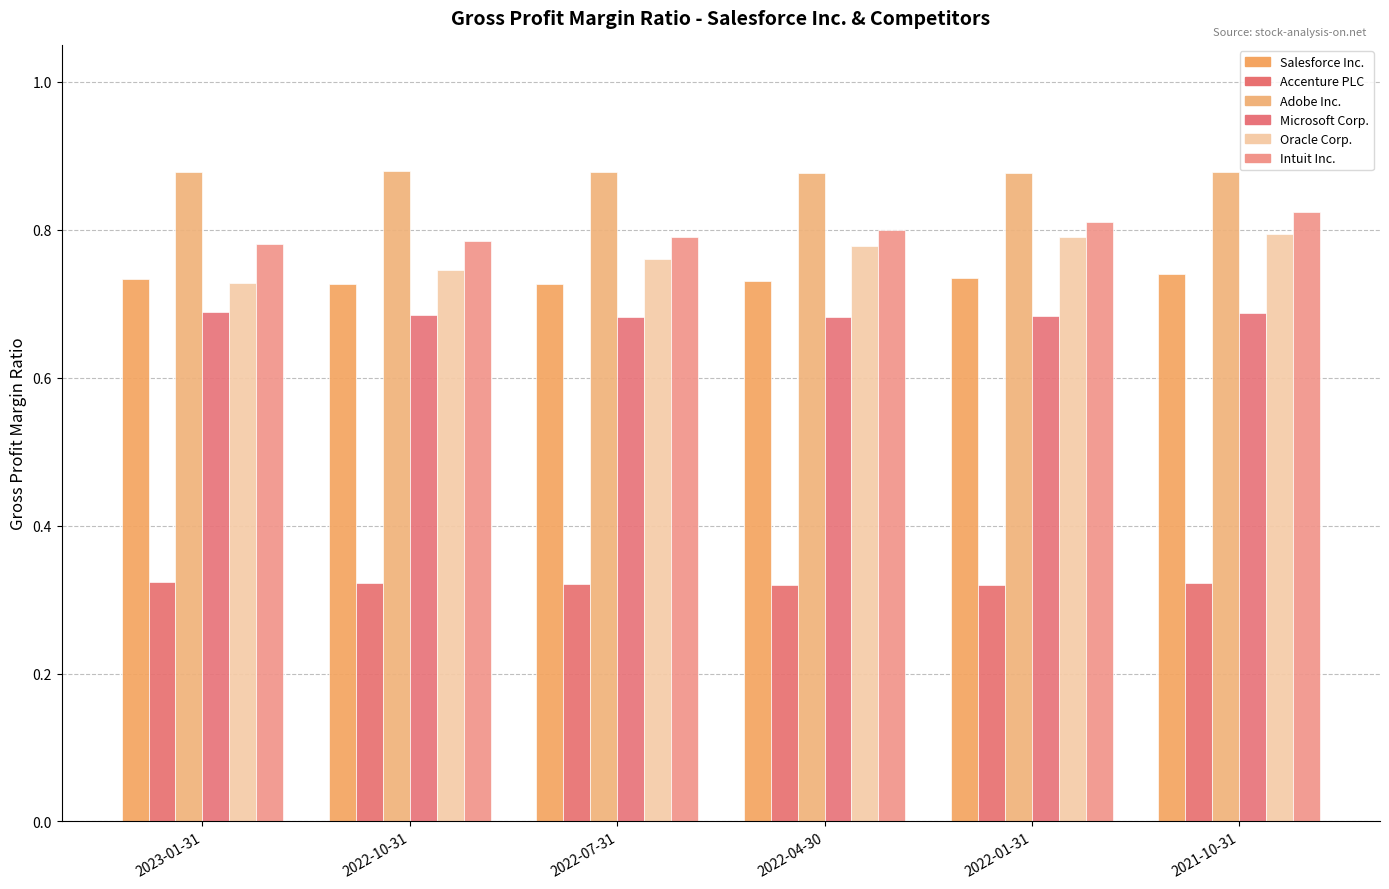

Count the number of data series in this chart.

6